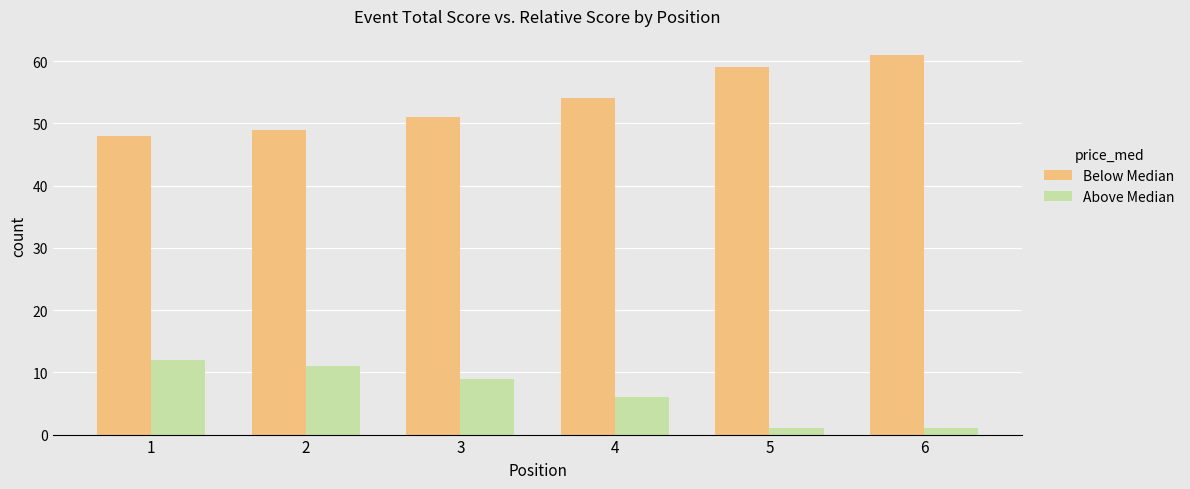

At which label does Above Median first exceed 9?

1